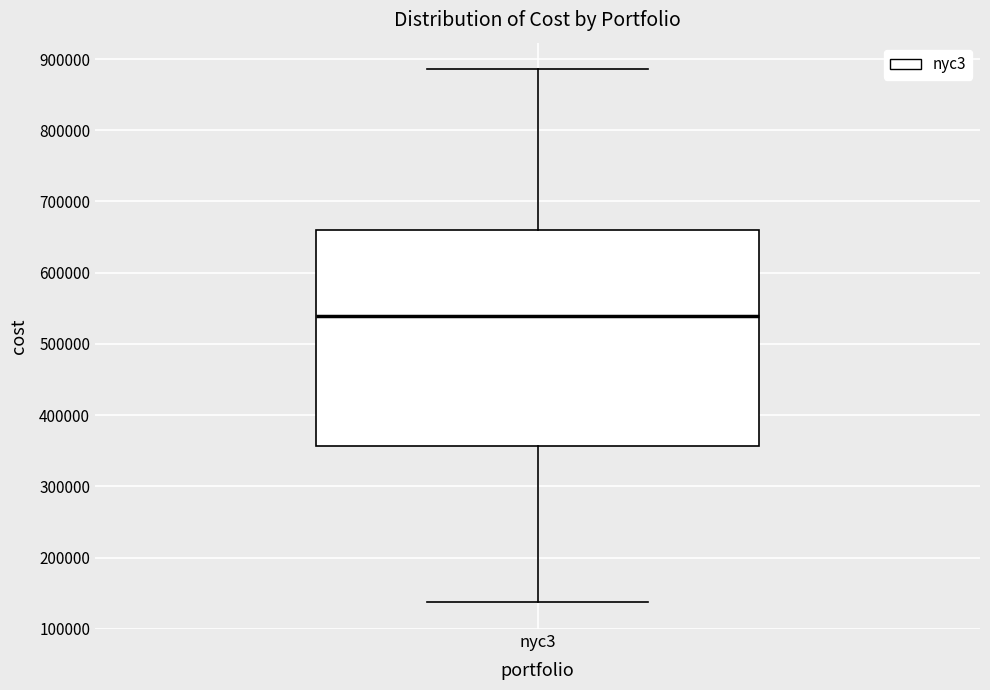

Where is the upper edge of the box for nyc3 on the y-axis? The values are not printed on the chart, so give them approximately, as read against the axis.

660000